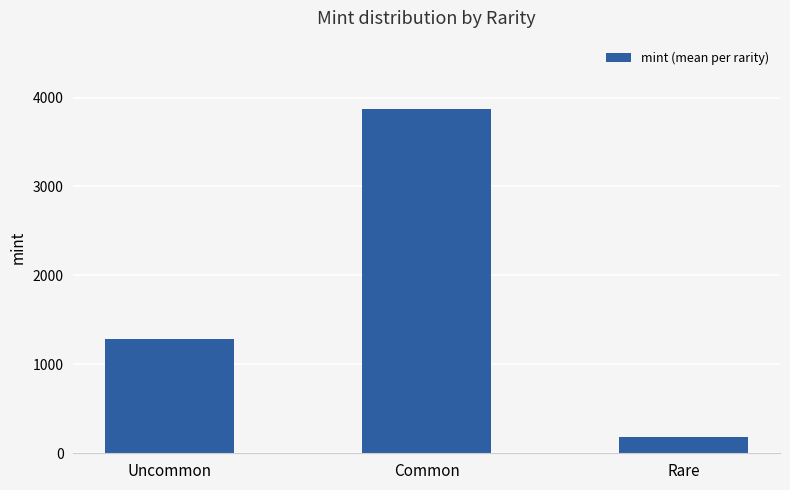

How many bars are there in total?

3